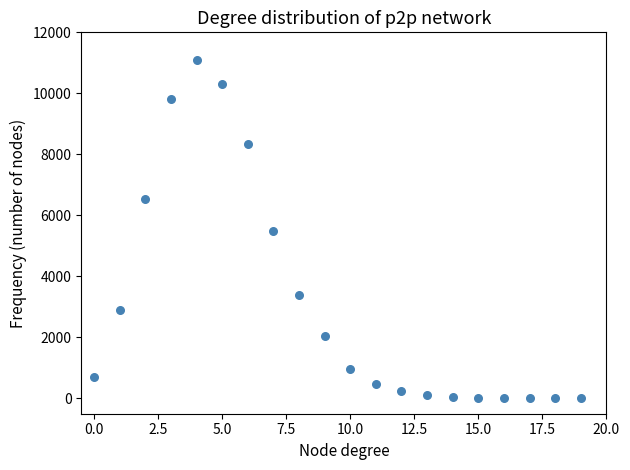

What is the range of Y values (max minus min)?

11095